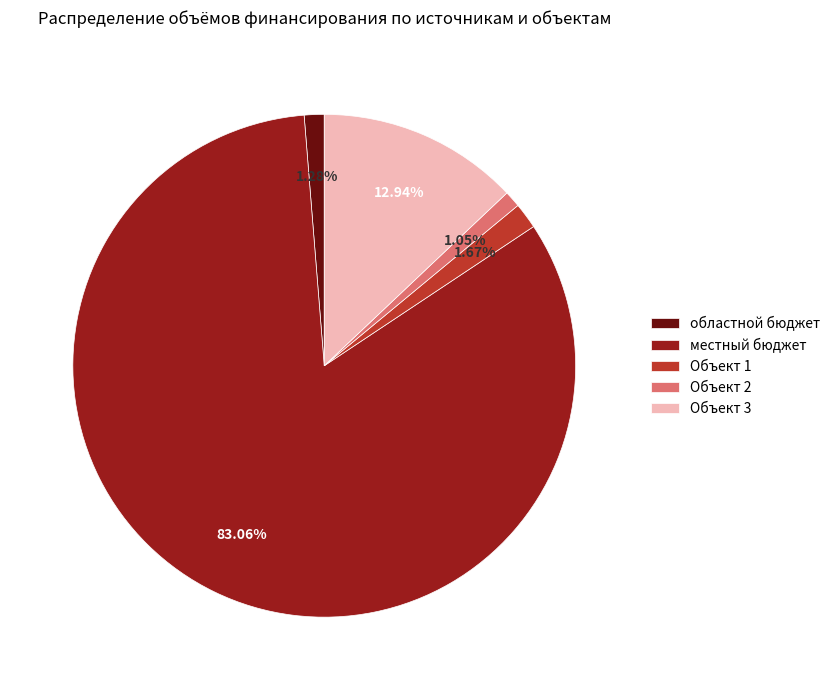

Is there any slice that represents more than half of the pie?

Yes